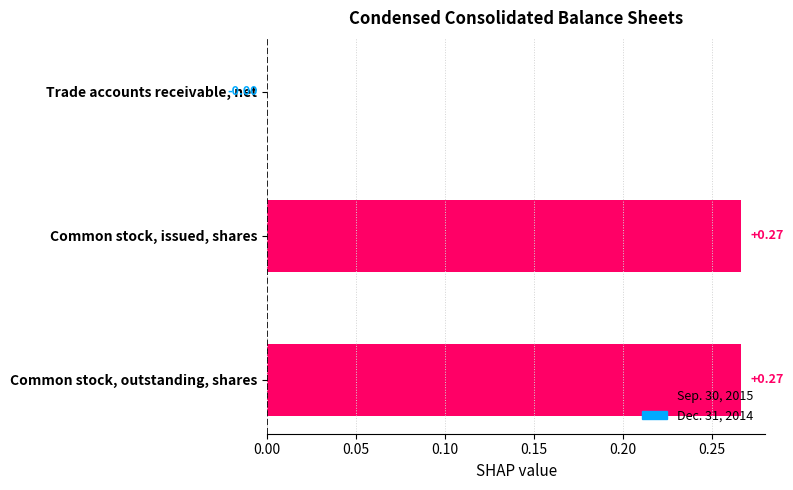

Which has a higher value, Trade accounts receivable, net or Common stock, outstanding, shares?

Common stock, outstanding, shares